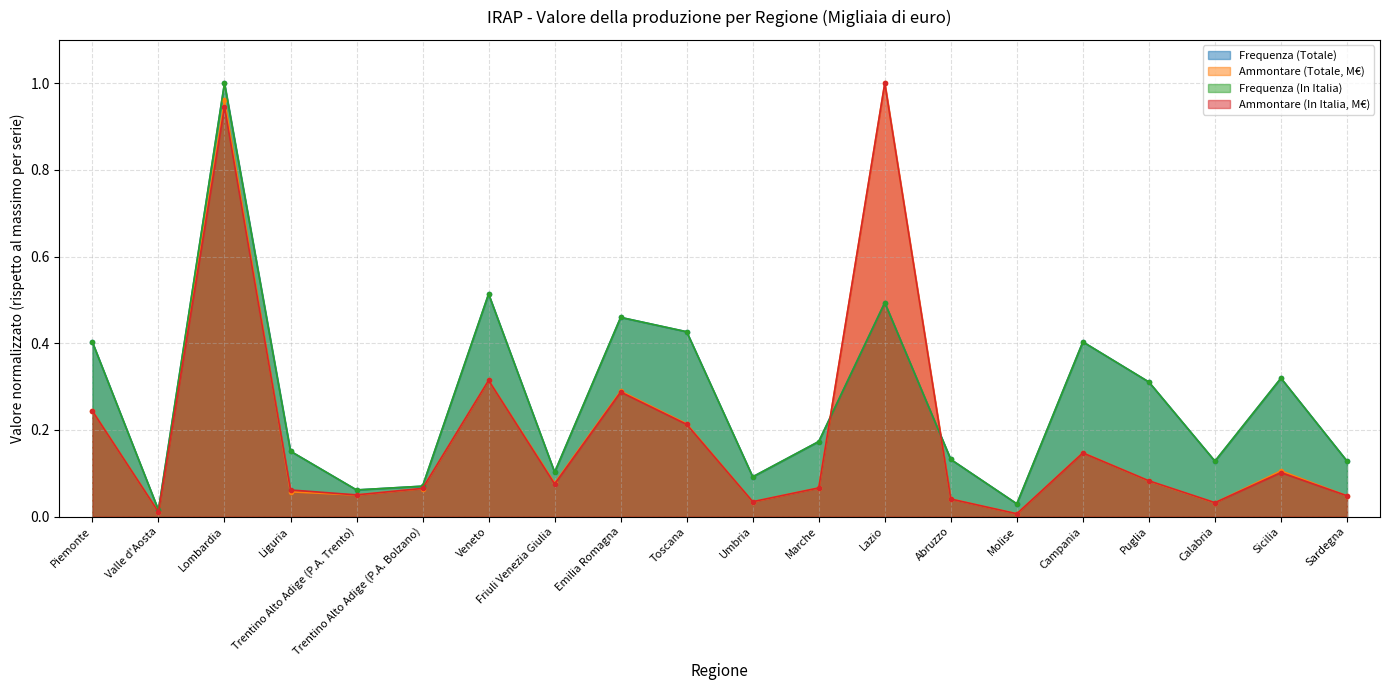

Which series has the largest range (max minus min)?

Ammontare (Totale, M€)